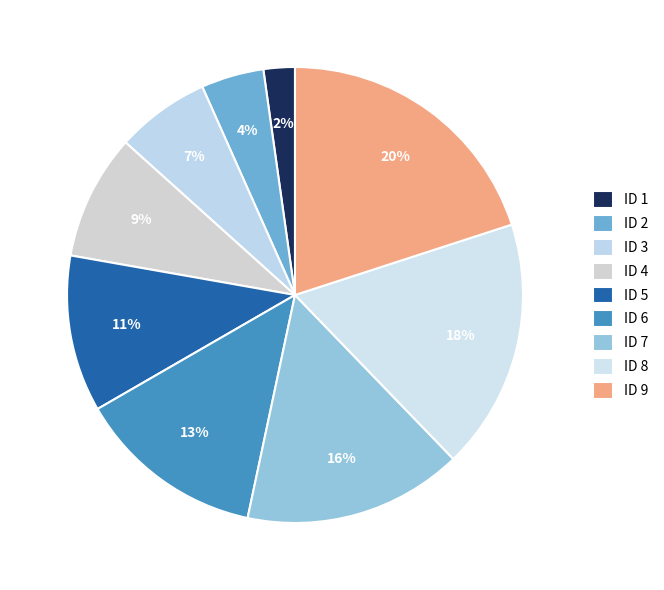

Is there any slice that represents more than half of the pie?

No